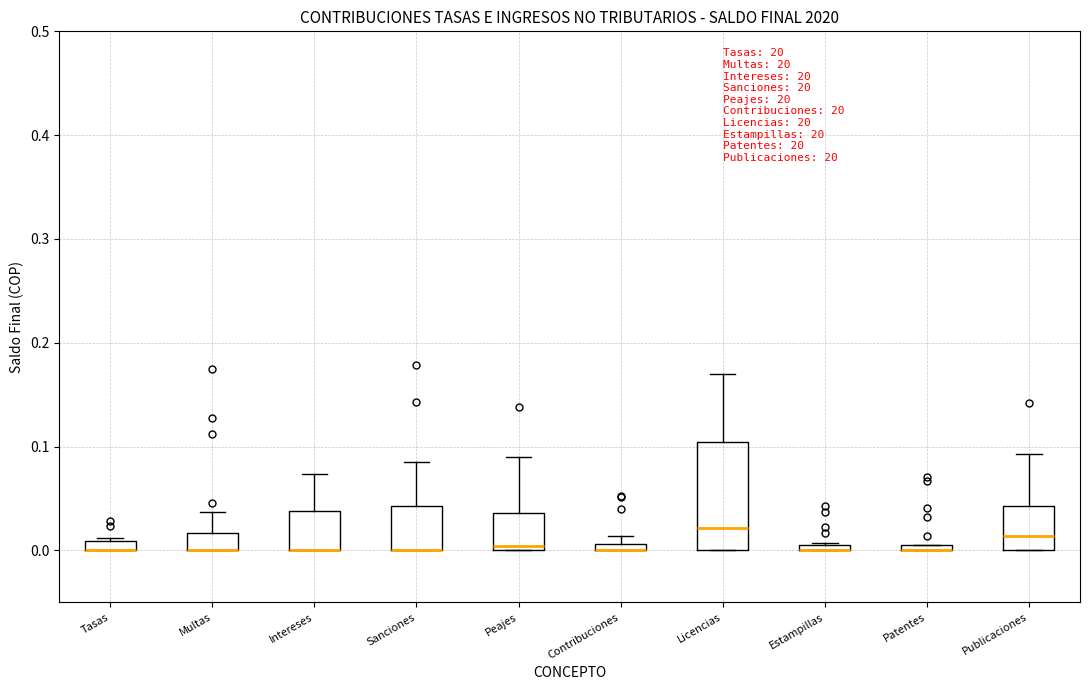

Where does the upper whisker of the box for Intereses end on the y-axis? The values are not printed on the chart, so give them approximately, as read against the axis.

0.07